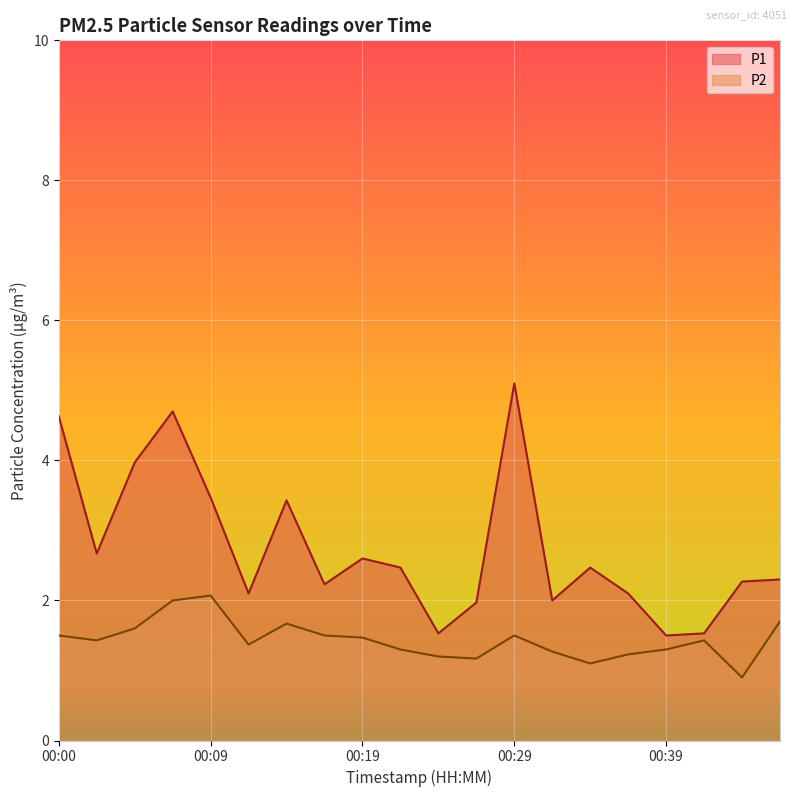

What is the spread (max minus min) of values at 00:00?

3.1